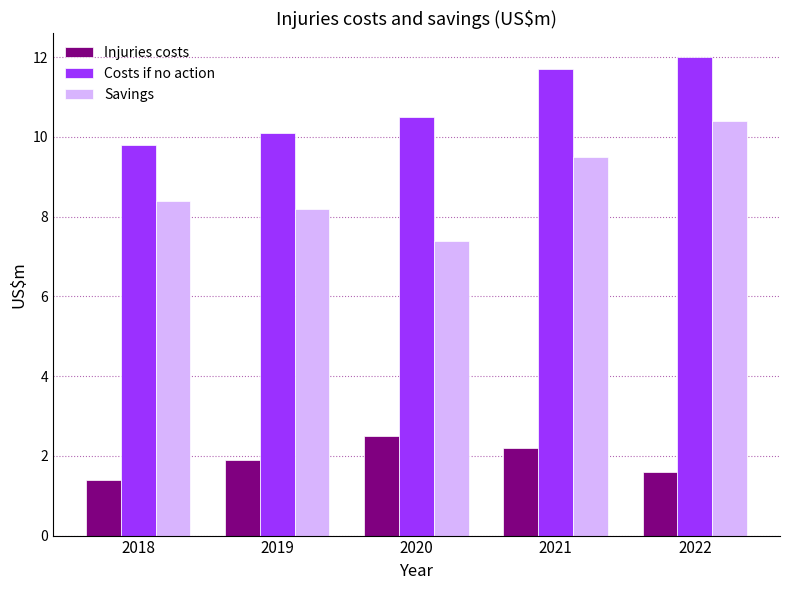

True or false: Costs if no action has a value of 4.6 at 2021.

False